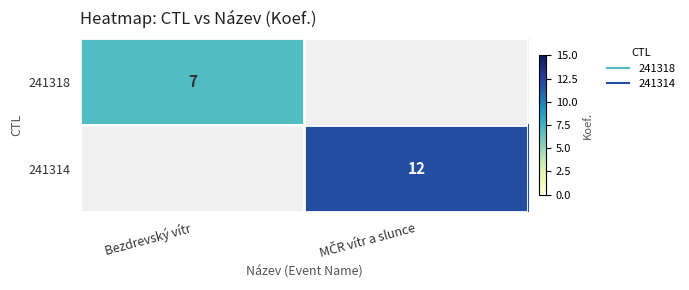

What is the difference between the maximum and minimum values in the 241314 series?

12